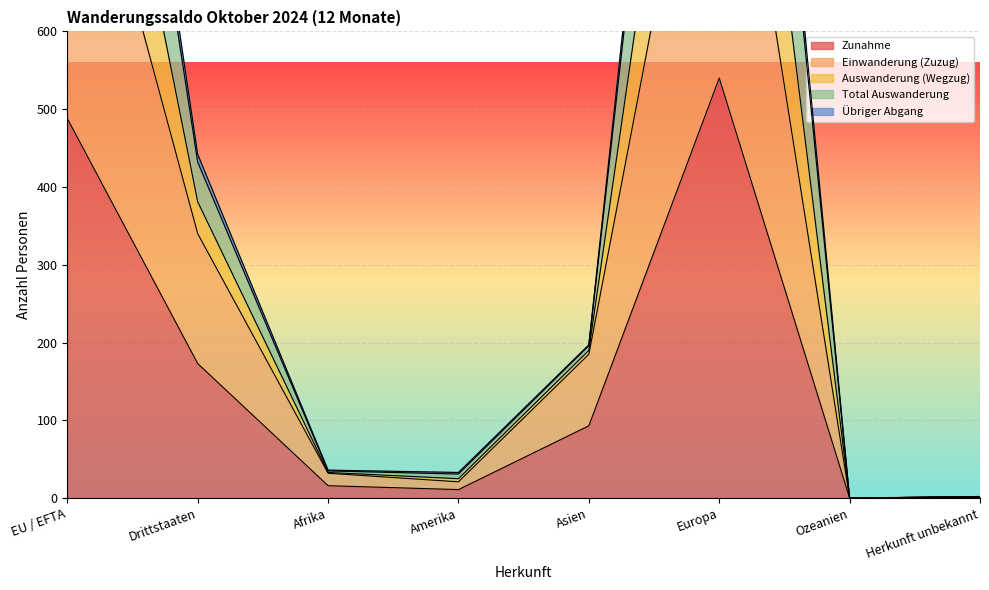

What are all the series names shown in the legend?

Zunahme, Einwanderung (Zuzug), Auswanderung (Wegzug), Total Auswanderung, Übriger Abgang